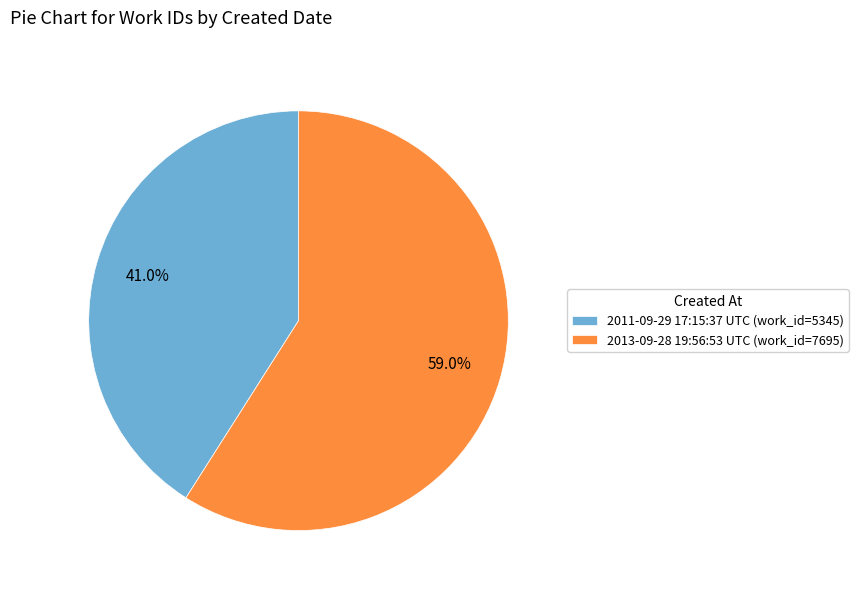

What portion of the pie excludes 2011-09-29 17:15:37 UTC?

59.0%